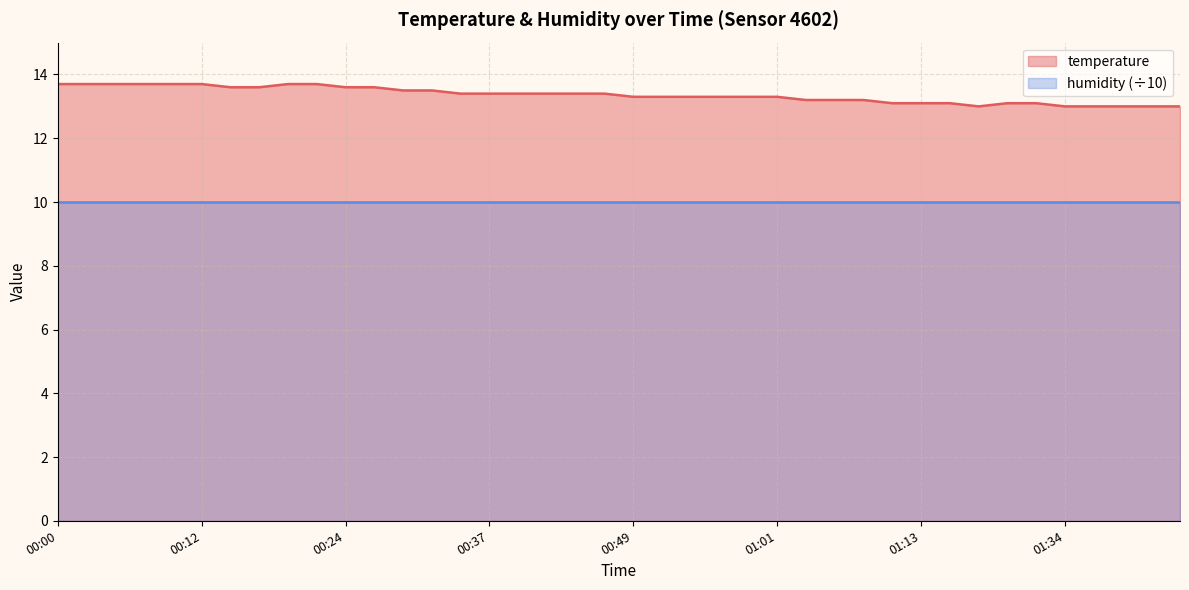

How many distinct data groups are displayed?

2